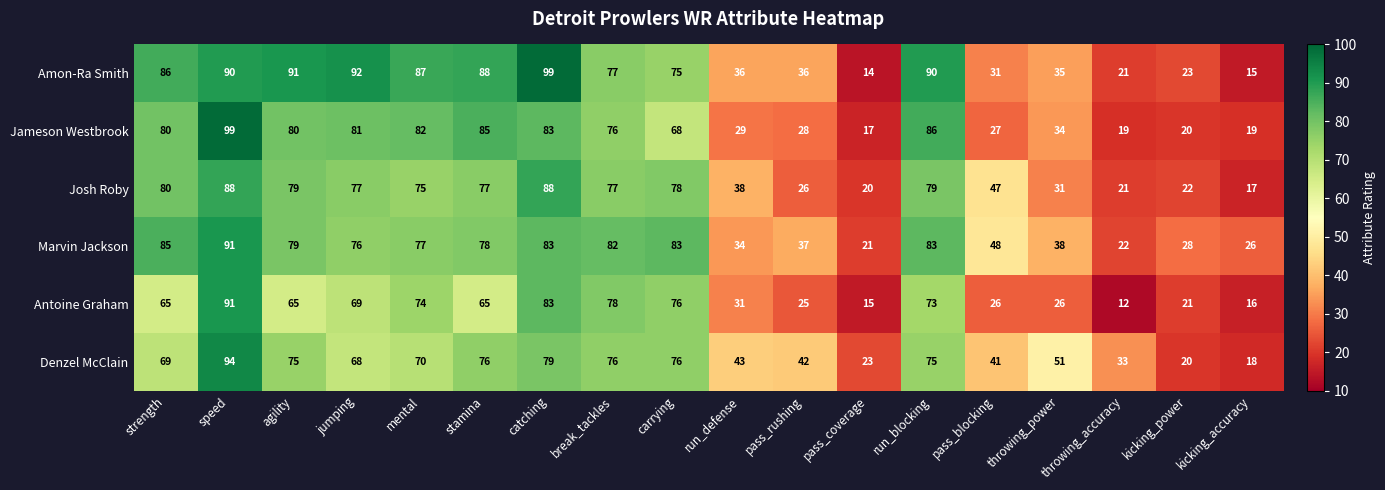

Which series has the largest total across all categories?

Amon-Ra Smith